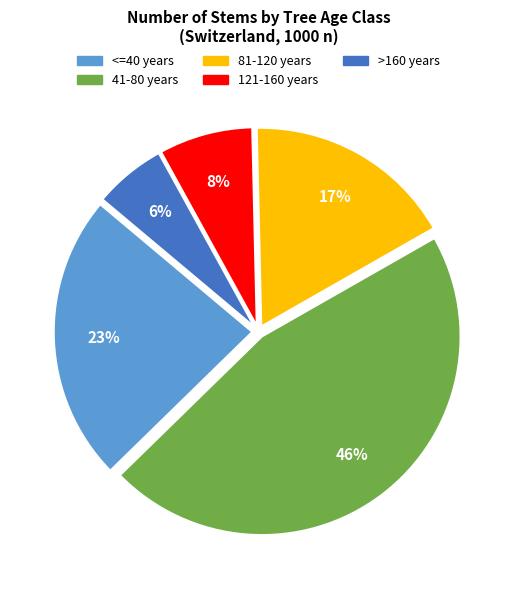

Which category has the biggest portion of the pie?

41-80 years